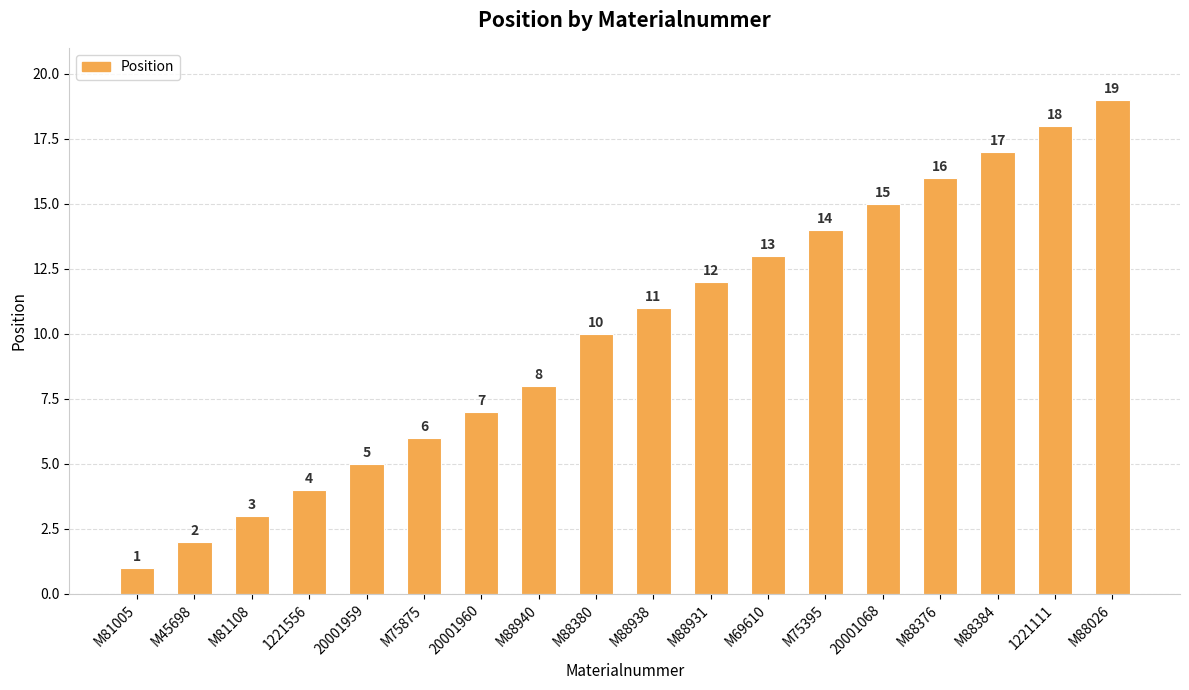

Read the value at M75395, to the nearest 5.

15